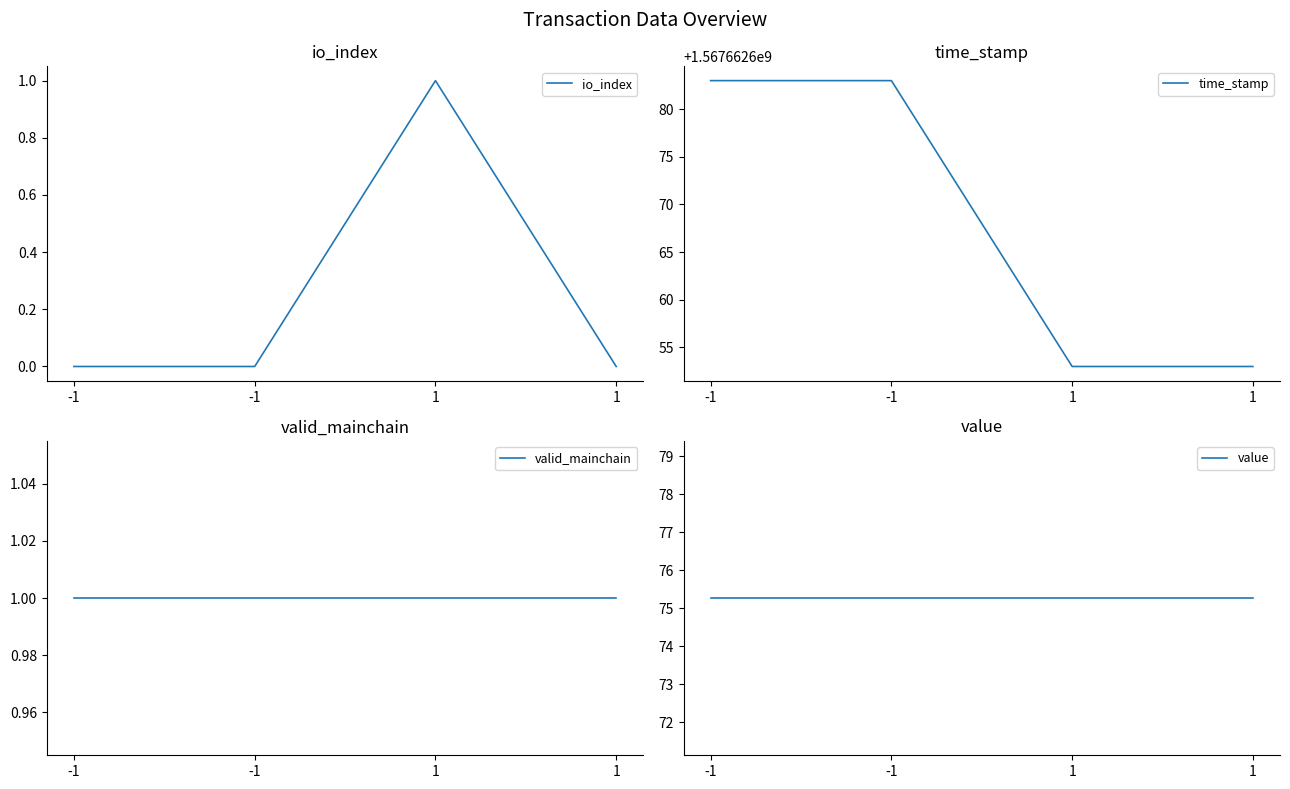

Which category has the lowest value across all series?

-1